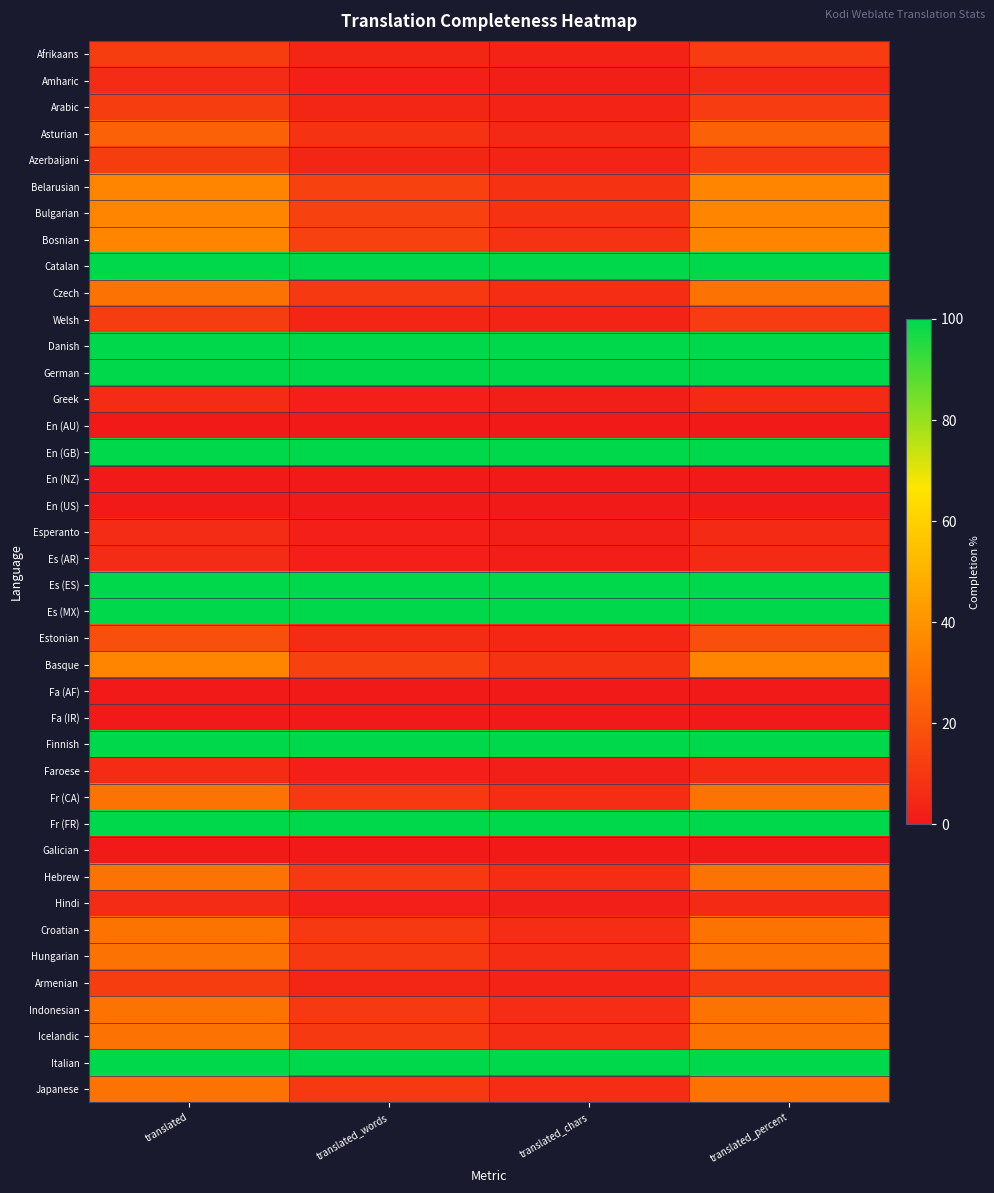

Which series has the largest range (max minus min)?

Belarusian